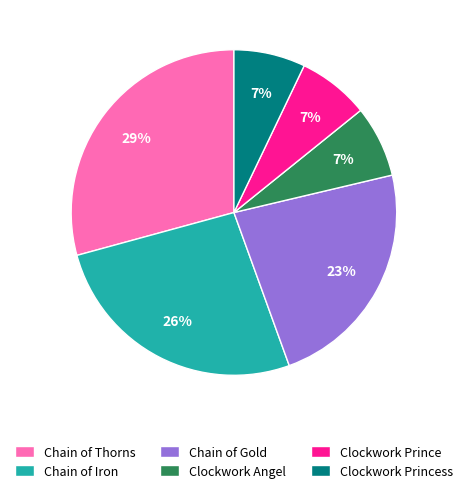

What is the largest slice in the pie chart?

Chain of Thorns